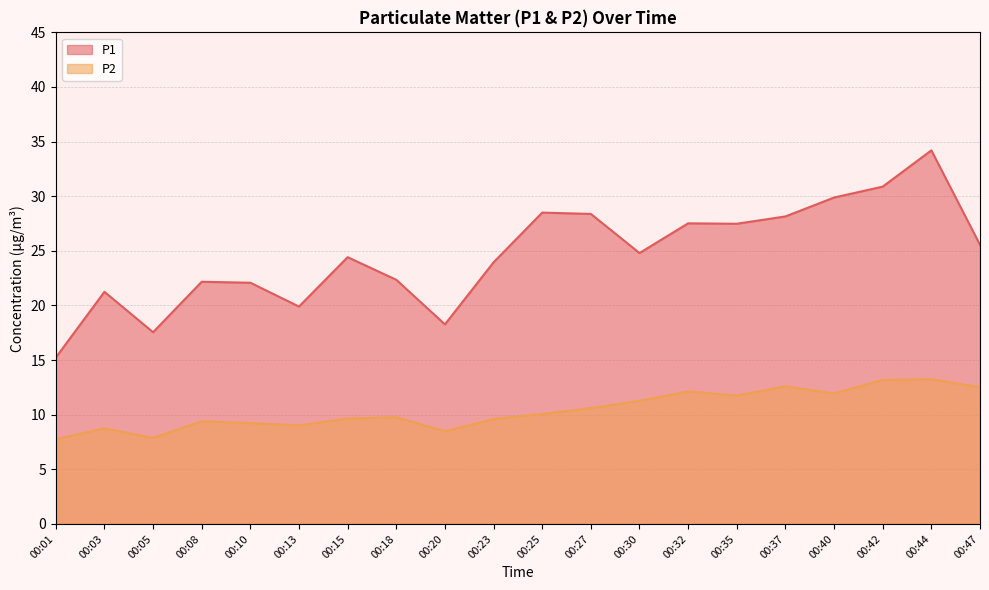

What value does the P2 series have at 00:27?

10.6